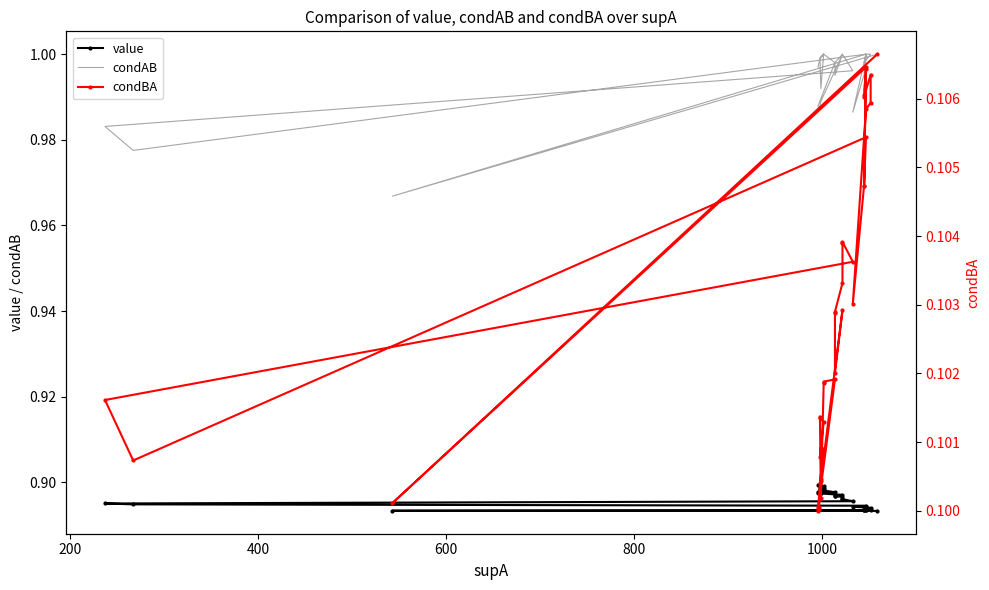

What is the average value of the value series?

0.9